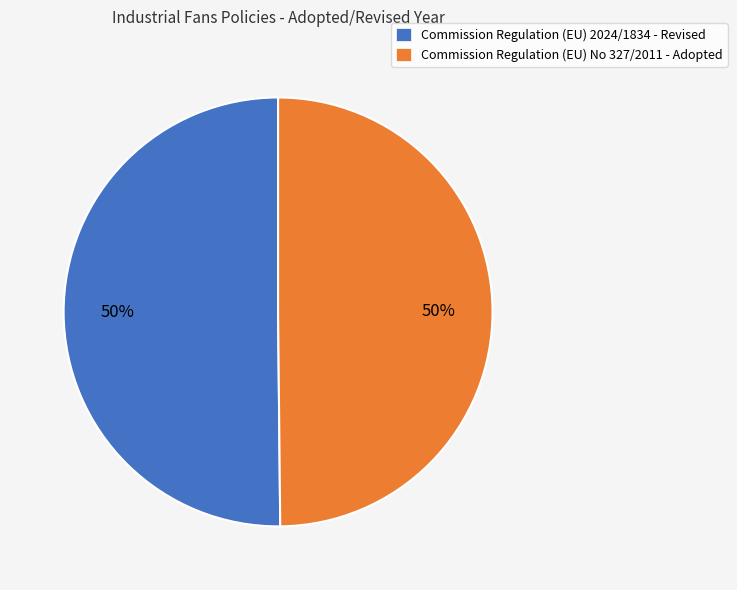

What is the ratio of the value at Commission Regulation (EU) No 327/2011 - Adopted to the value at Commission Regulation (EU) 2024/1834 - Revised?

1.0